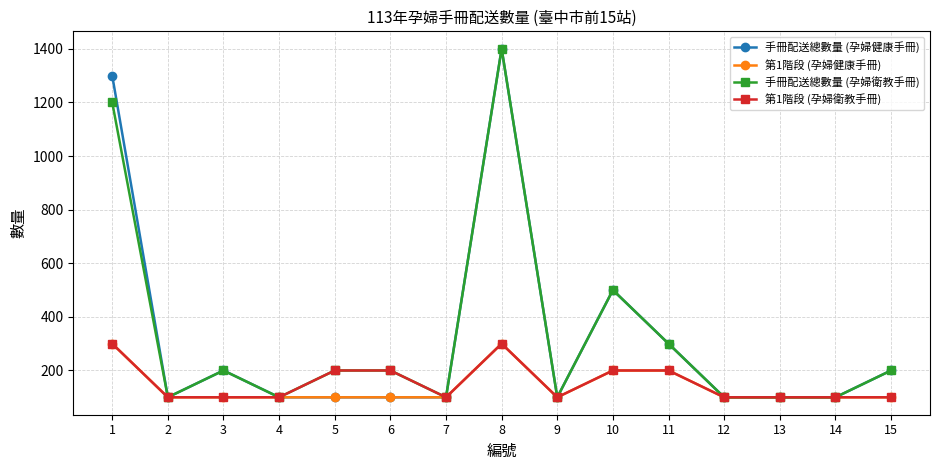

True or false: 第1階段 (孕婦健康手冊) has more than 0 points higher than both neighbors.

True